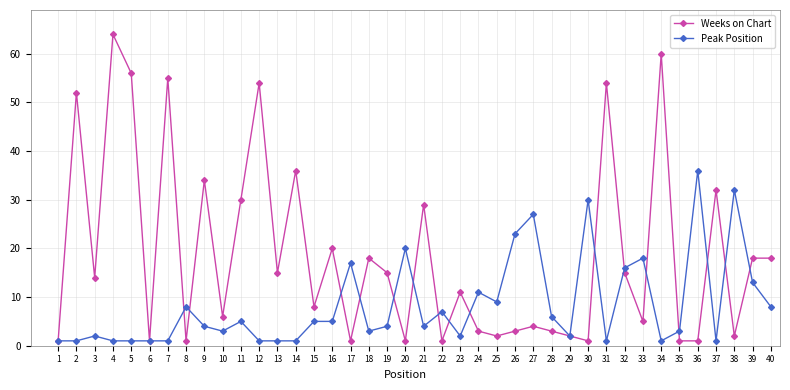

At which category does Weeks on Chart reach its first local valley?

3